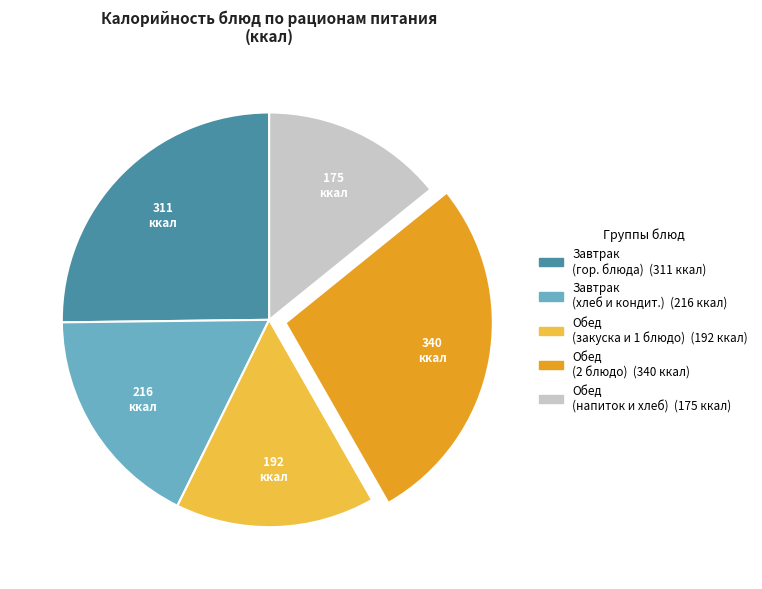

Is there any slice that represents more than half of the pie?

No